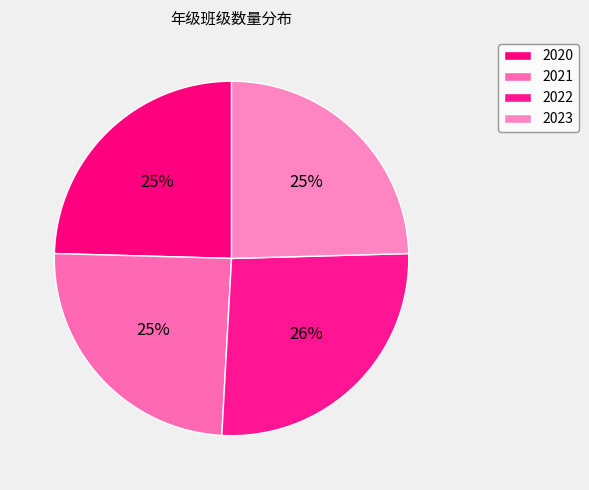

Does 2023 account for over 50% of the chart?

No